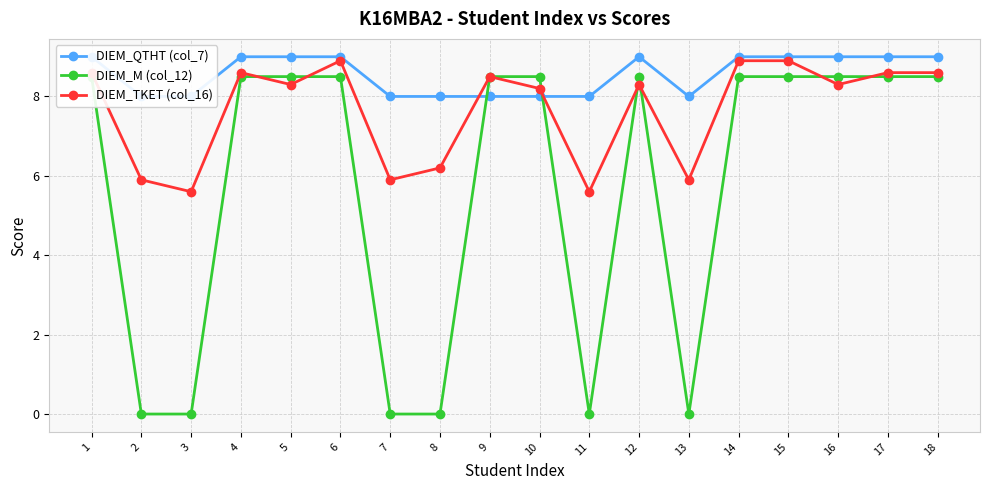

Rank the series by their average value, from lowest to highest.

DIEM_M (col_12), DIEM_TKET (col_16), DIEM_QTHT (col_7)